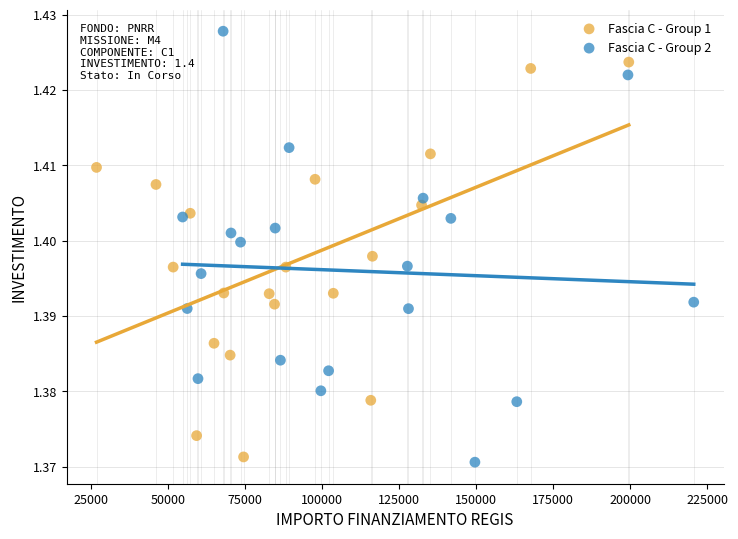

What are all the series names shown in the legend?

Fascia C - Group 1, Fascia C - Group 2